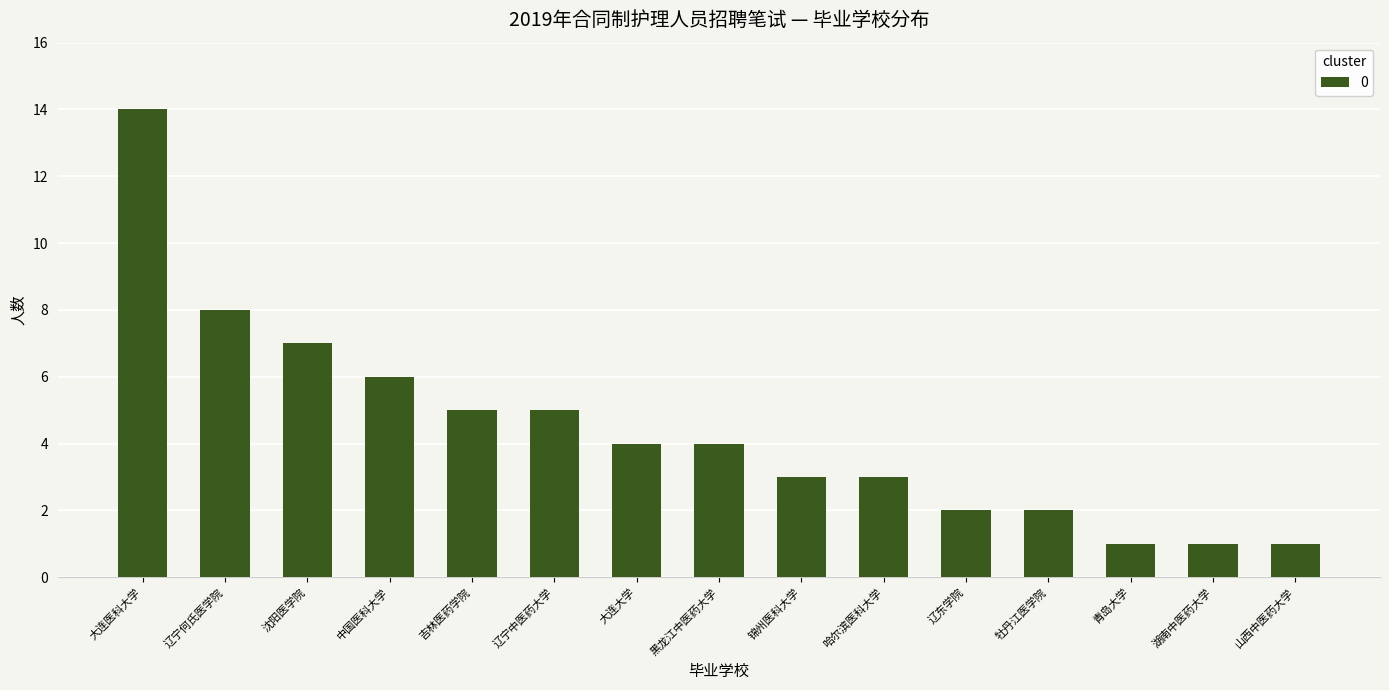

How many data points are less than 4?

7